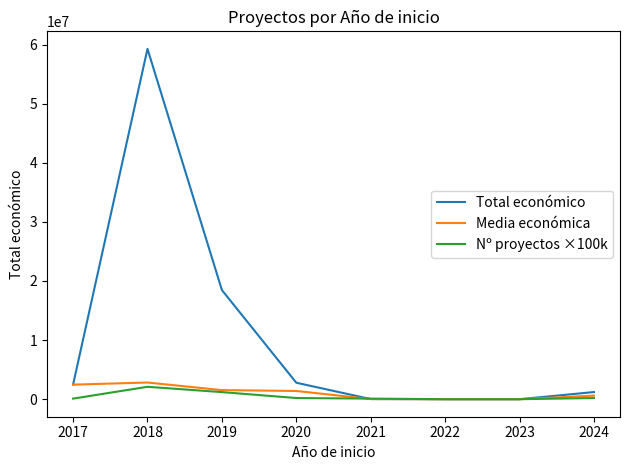

What is the spread (max minus min) of values at 2019?

17266581.0